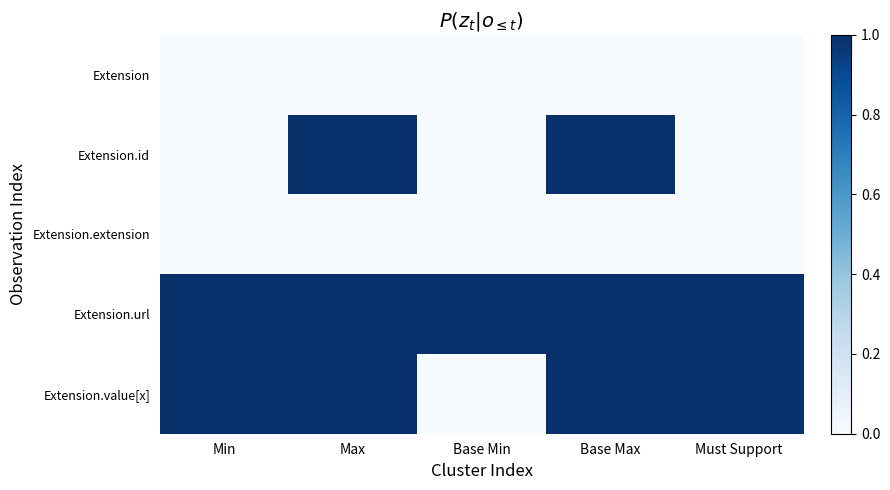

What is the spread (max minus min) of values at Base Max?

1